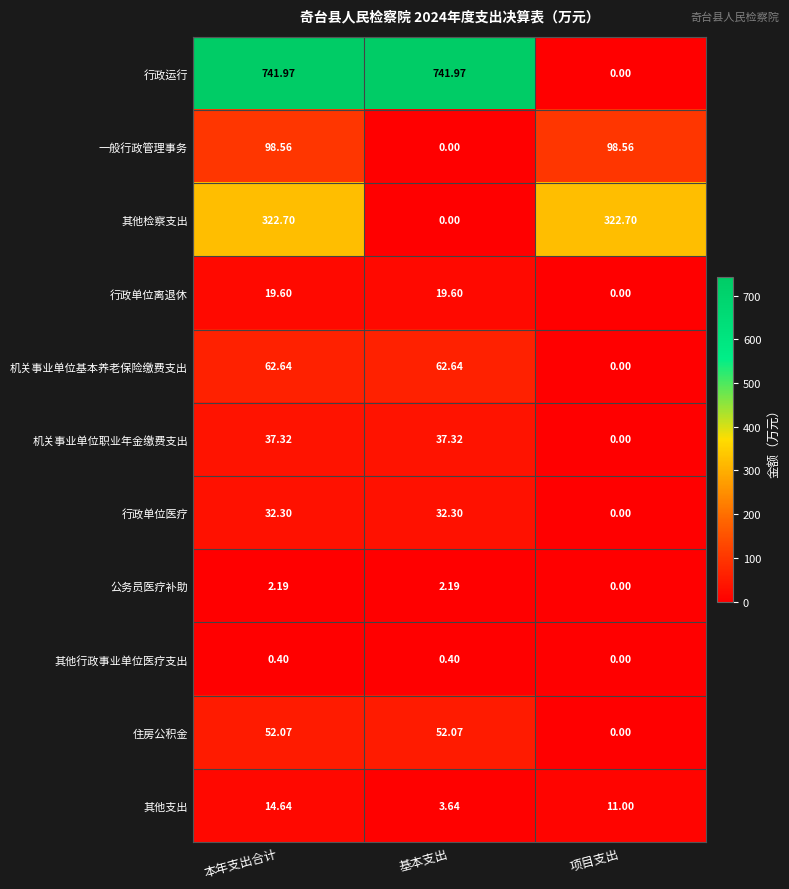

Which series has the largest total across all categories?

行政运行